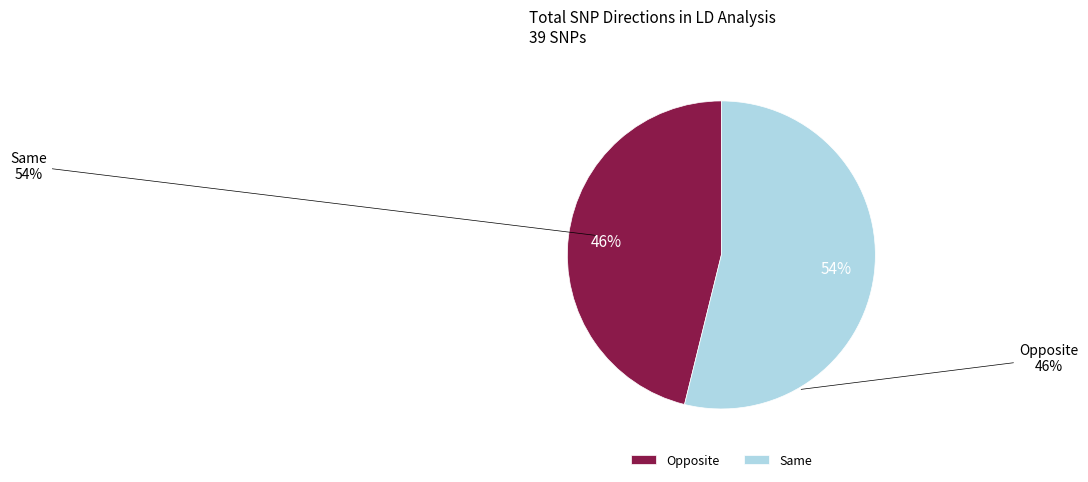

Which slice is the smallest?

Opposite